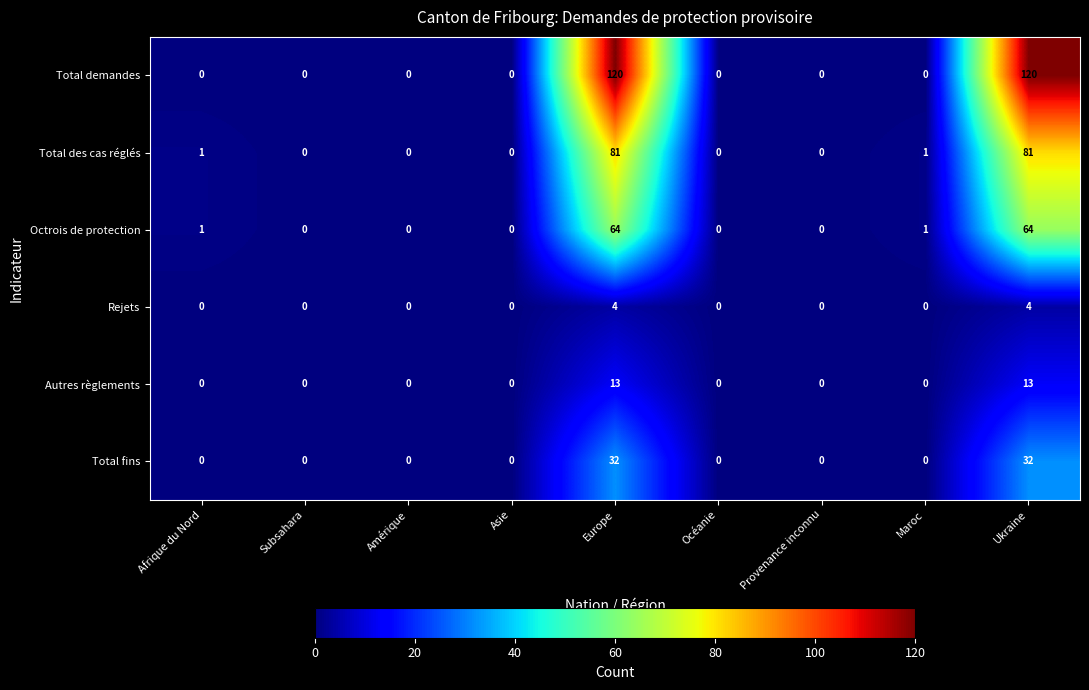

Is the value of Total demandes at Afrique du Nord greater than the value of Autres règlements at Ukraine?

No